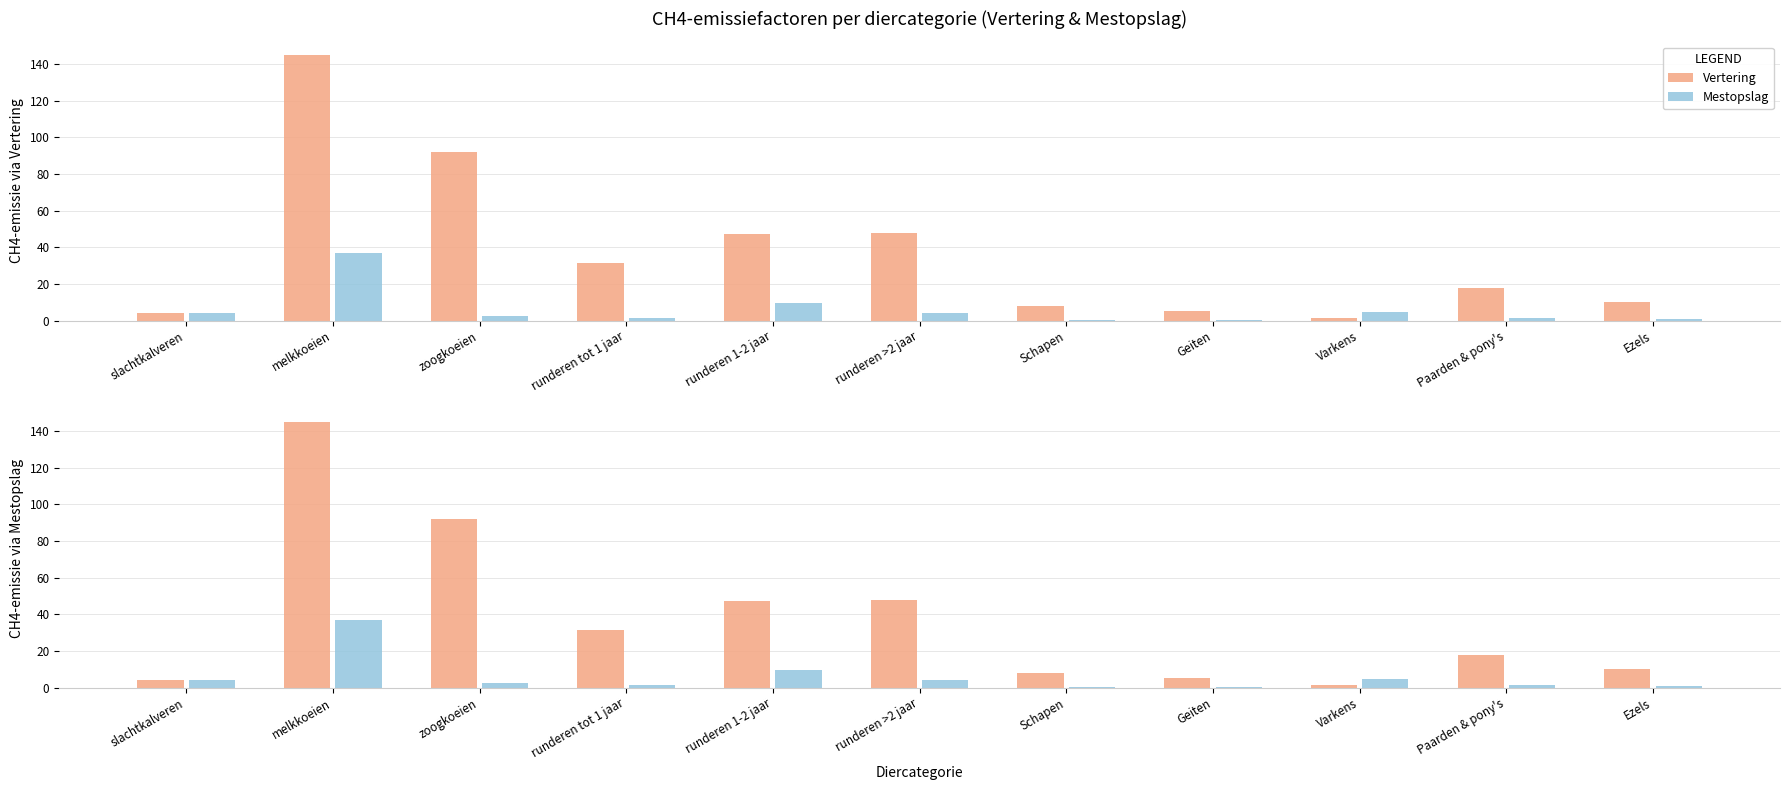

The value of Vertering at slachtkalveren is 4.0. True or false?

True